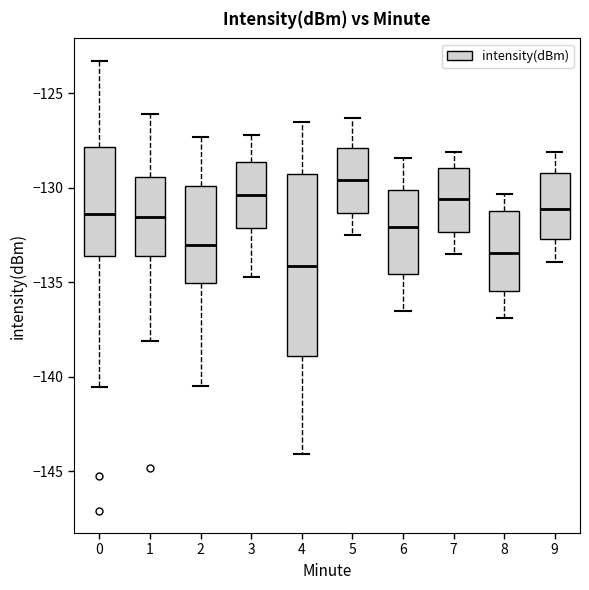

Reading left to right, transcribe this box plot: for each box, give where its median line is, the range the box spans, and where its two whiskers end, as read against the y-axis. The values are not printed on the chart, so give them approximately, as read against the axis.

0: median -131.5, box -133.5 to -128.0, whiskers -140.5 to -123.5
1: median -131.5, box -133.5 to -129.5, whiskers -138.0 to -126.0
2: median -133.0, box -135.0 to -130.0, whiskers -140.5 to -127.5
3: median -130.5, box -132.0 to -128.5, whiskers -134.5 to -127.0
4: median -134.0, box -139.0 to -129.0, whiskers -144.0 to -126.5
5: median -129.5, box -131.5 to -128.0, whiskers -132.5 to -126.5
6: median -132.0, box -134.5 to -130.0, whiskers -136.5 to -128.5
7: median -130.5, box -132.5 to -129.0, whiskers -133.5 to -128.0
8: median -133.5, box -135.5 to -131.0, whiskers -137.0 to -130.5
9: median -131.0, box -132.5 to -129.0, whiskers -134.0 to -128.0